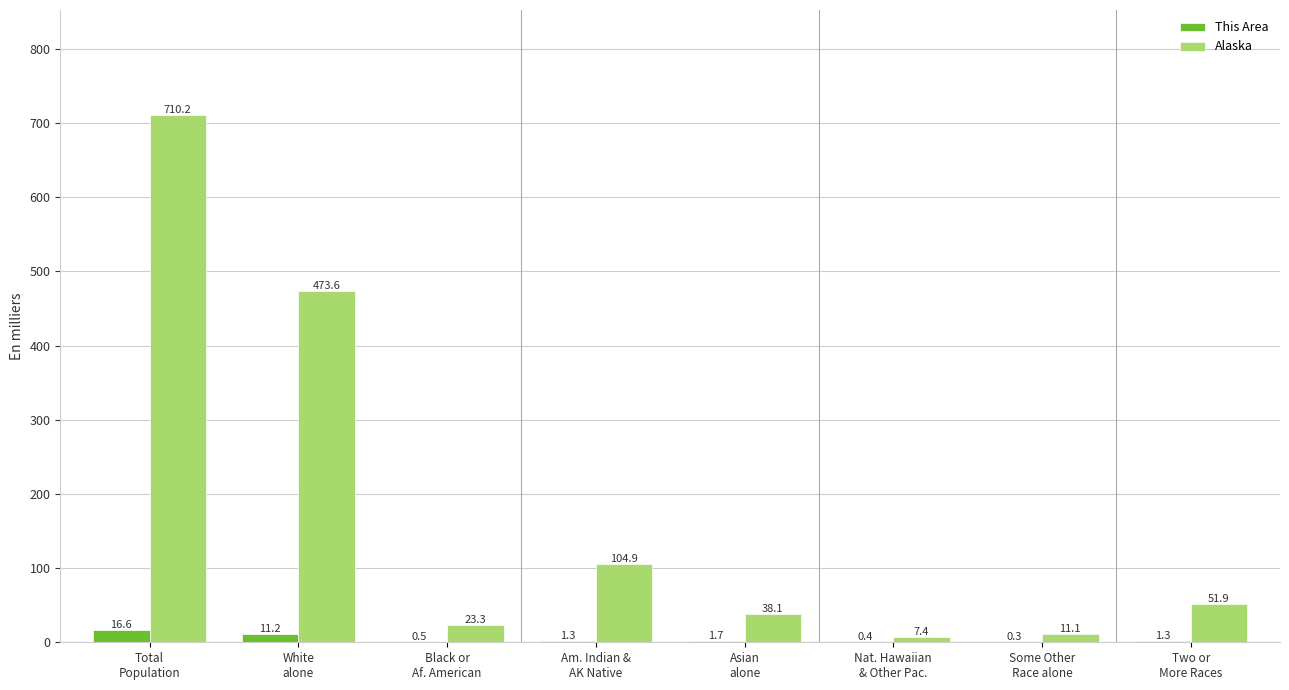

What is the highest value of the This Area series?

16.6